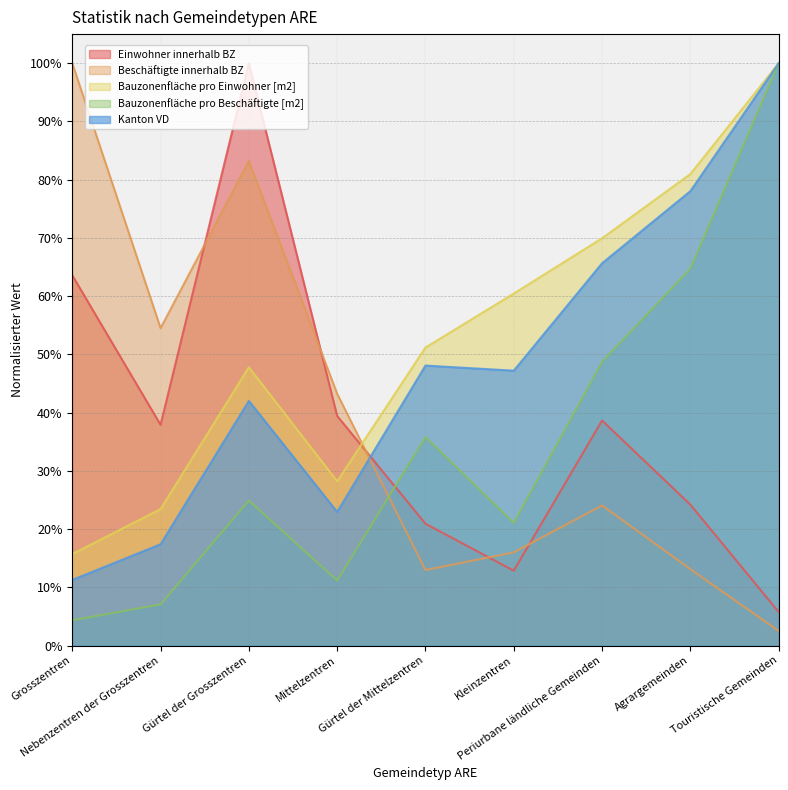

How many times do Beschäftigte innerhalb BZ and Einwohner innerhalb BZ cross each other?

5